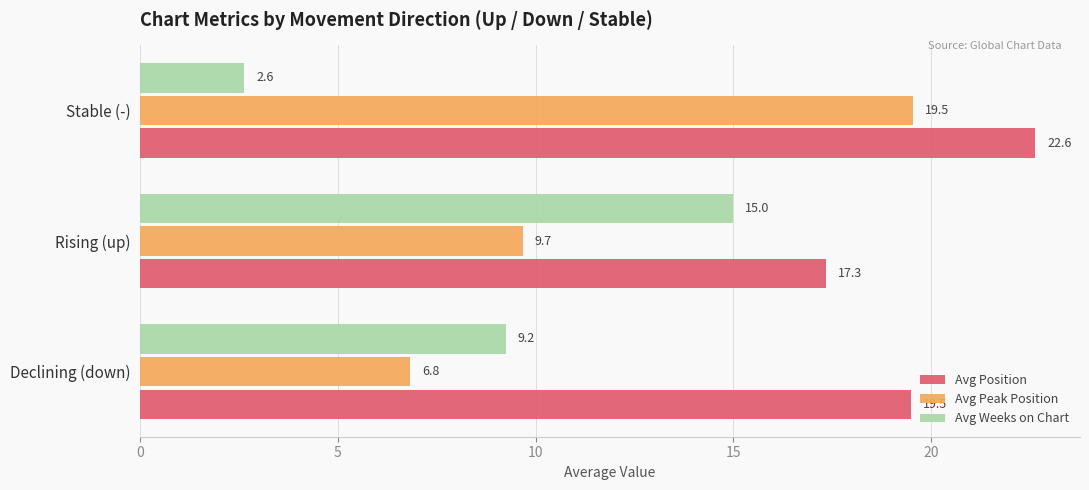

Rank the categories by Avg Position value from highest to lowest.

Stable (-), Declining (down), Rising (up)